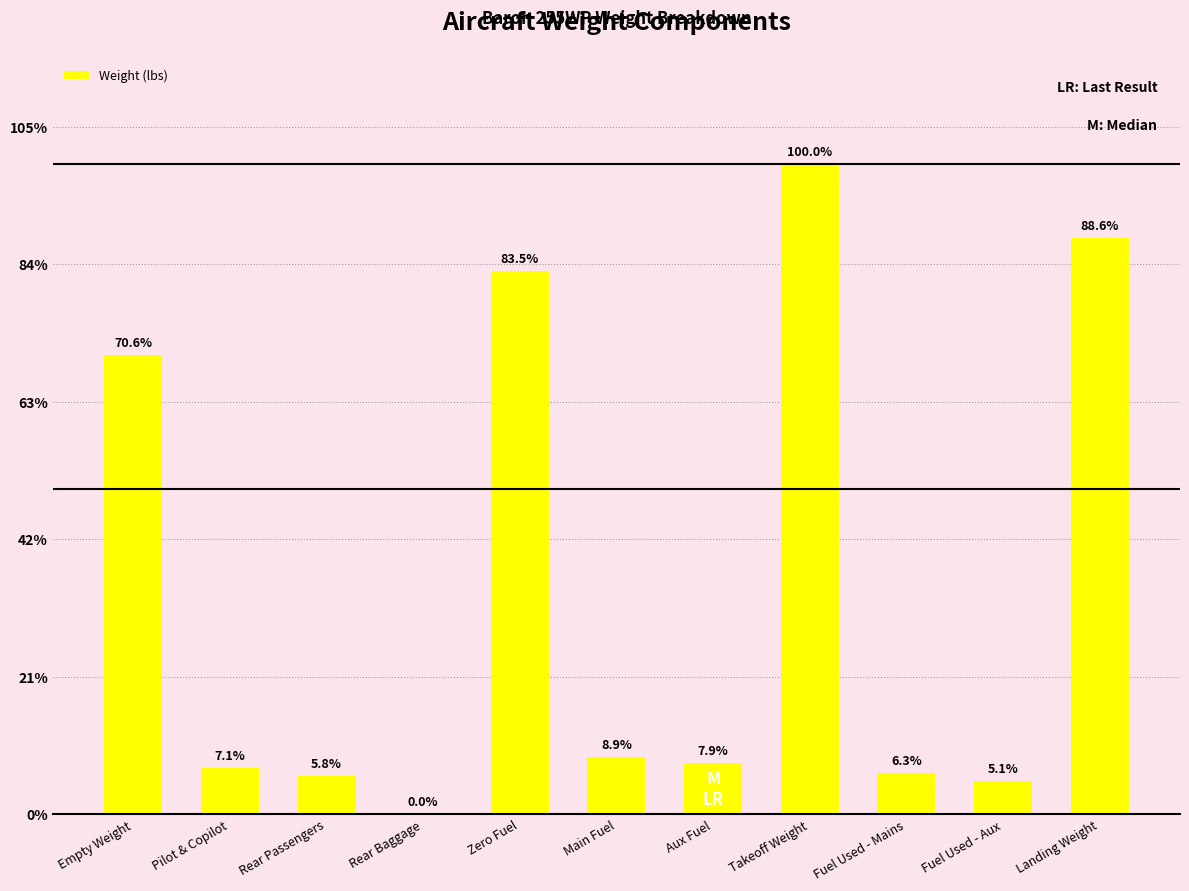

Which label corresponds to the largest value in the chart?

Takeoff Weight